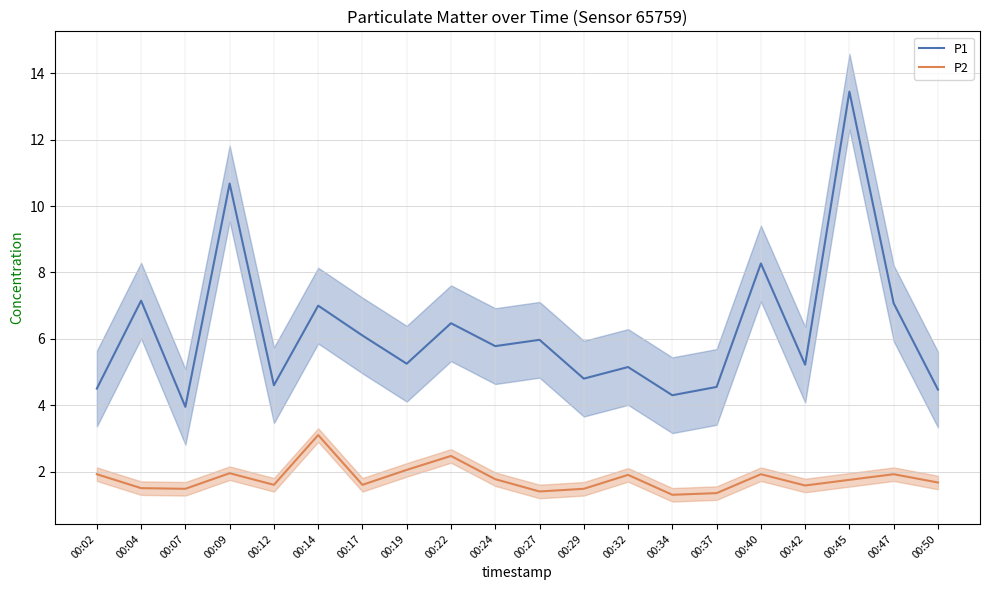

Where is the first local maximum for P1?

00:04